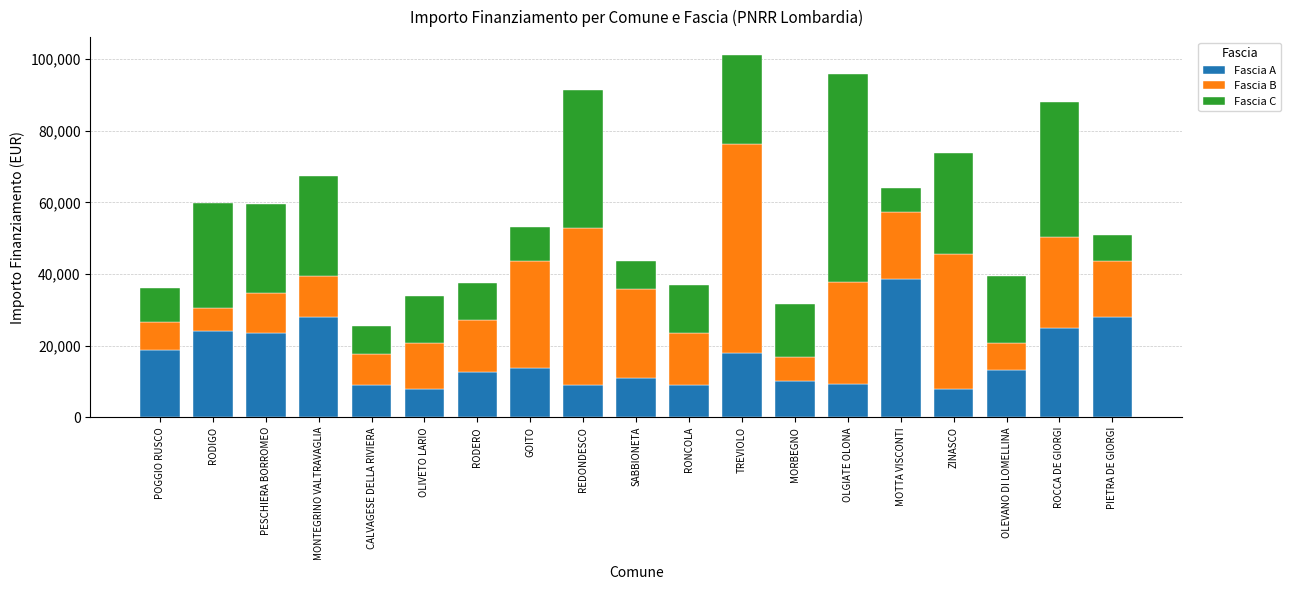

The Fascia A series shows 9105 at REDONDESCO. True or false?

True